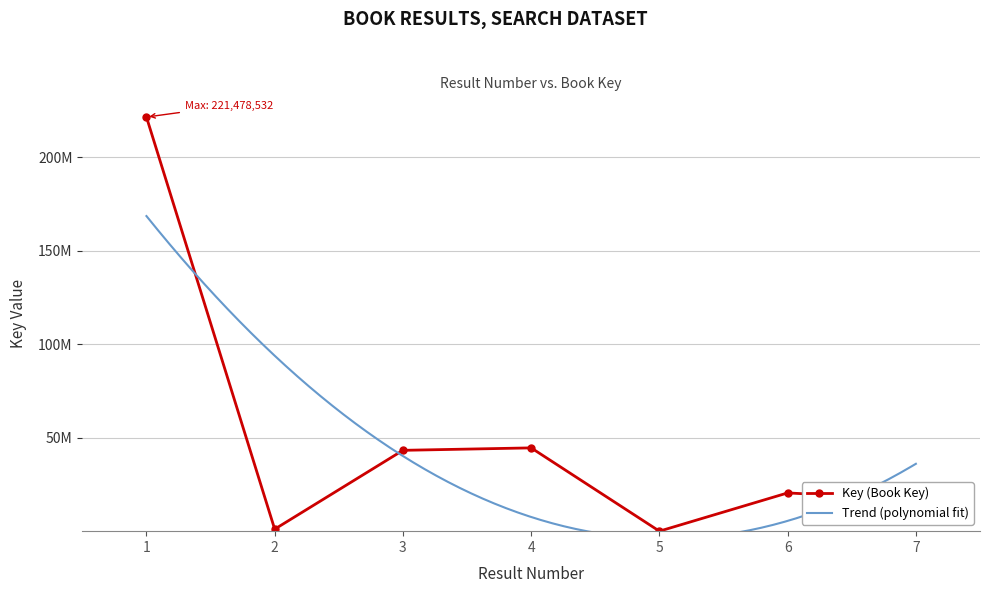

At which label is the value closest to 110742314?

4